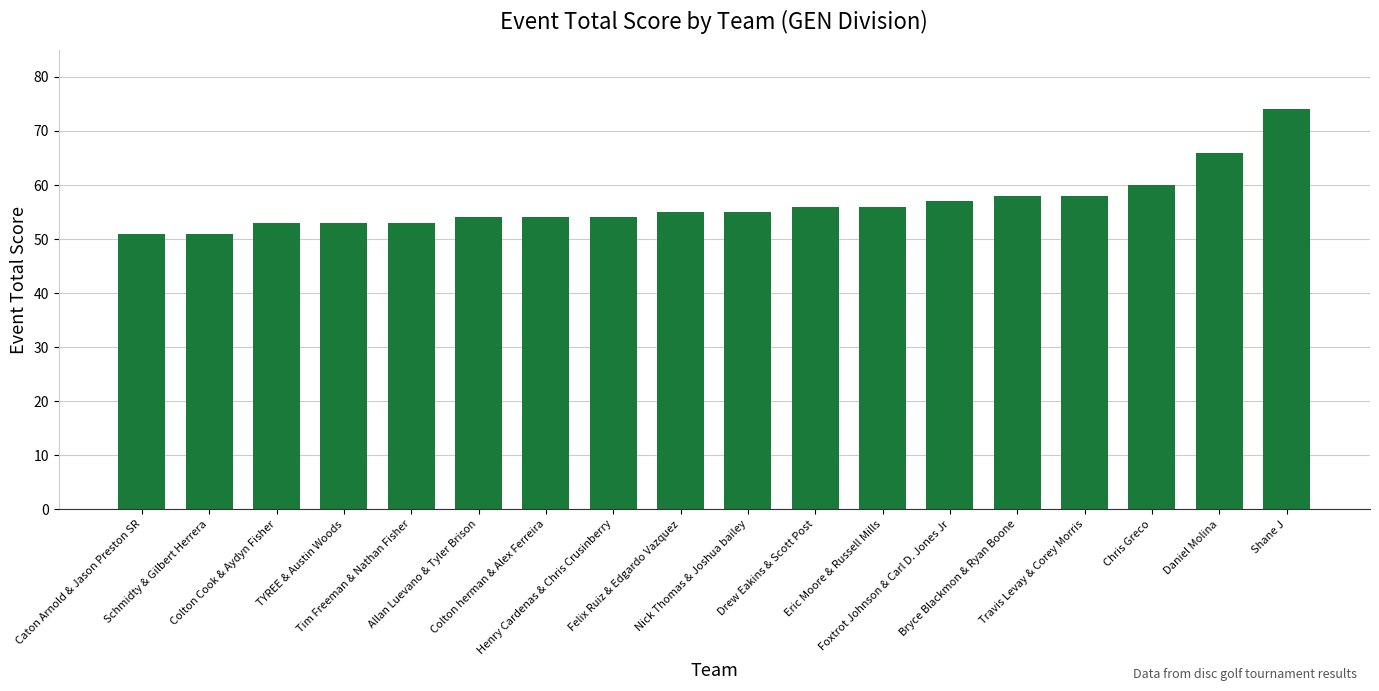

What is the difference between the values at Colton Cook & Aydyn Fisher and Colton herman & Alex Ferreira?

1